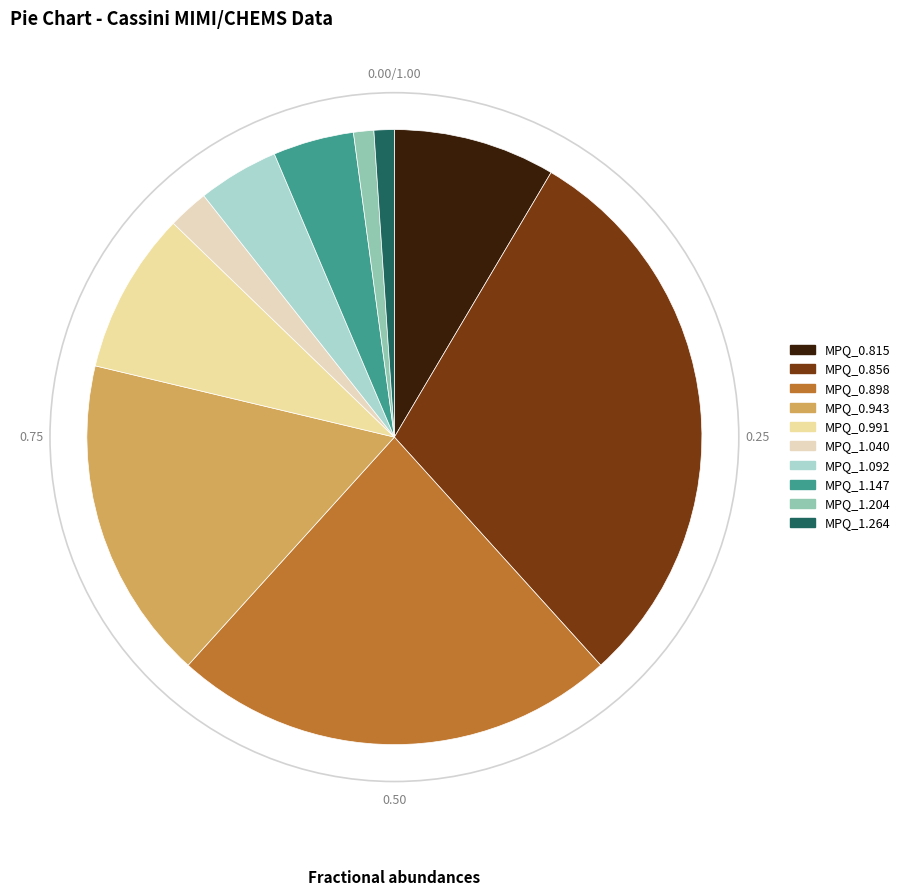

How many segments does this pie chart have?

10